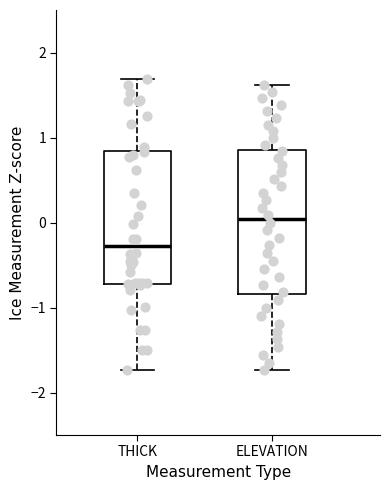

Which box's median line is the highest?

ELEVATION